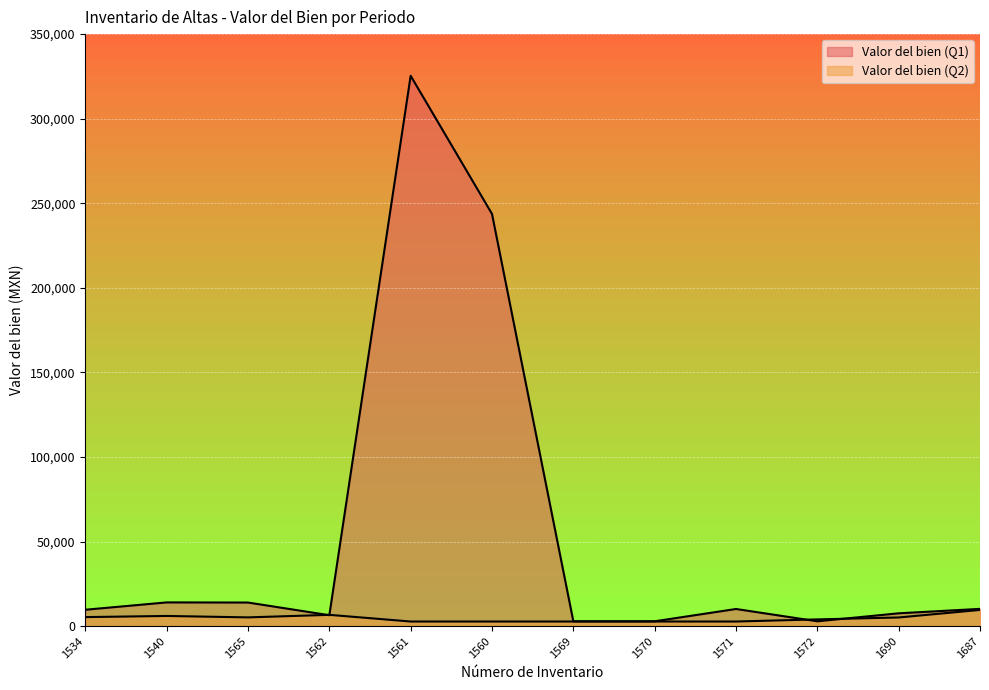

Where do Valor del bien (Q2) and Valor del bien (Q1) first cross each other?

1565 and 1562